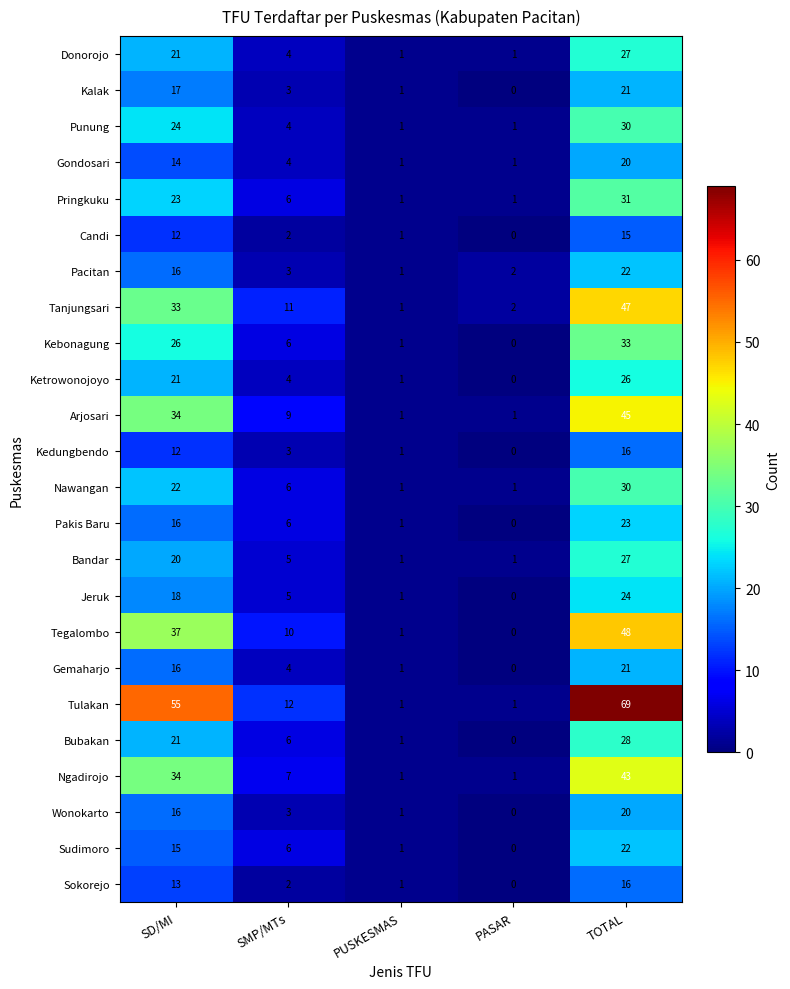

The Punung series shows 1 at PASAR. True or false?

True